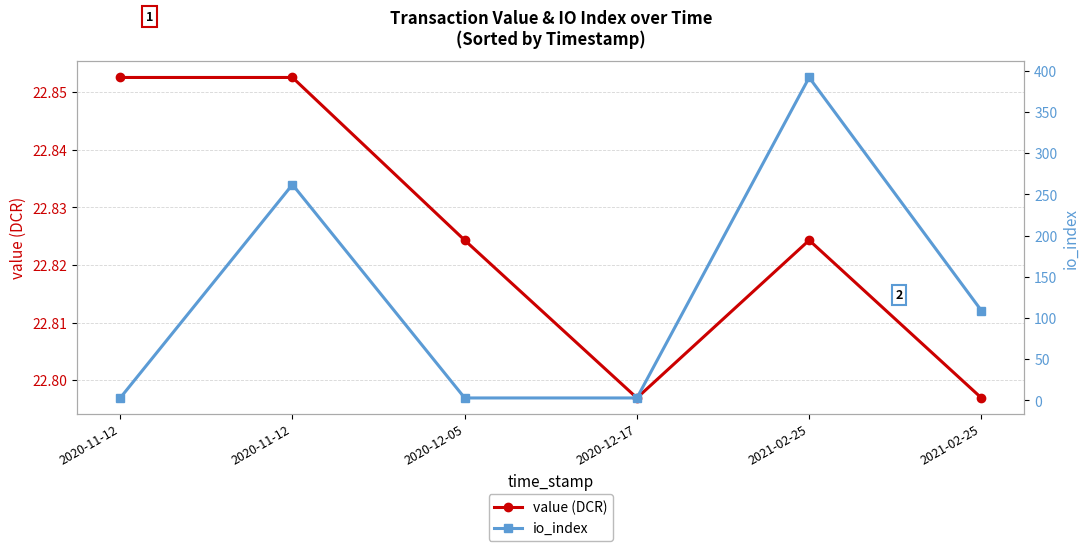

Which series ends up on top after the final intersection of value (DCR) and io_index?

io_index